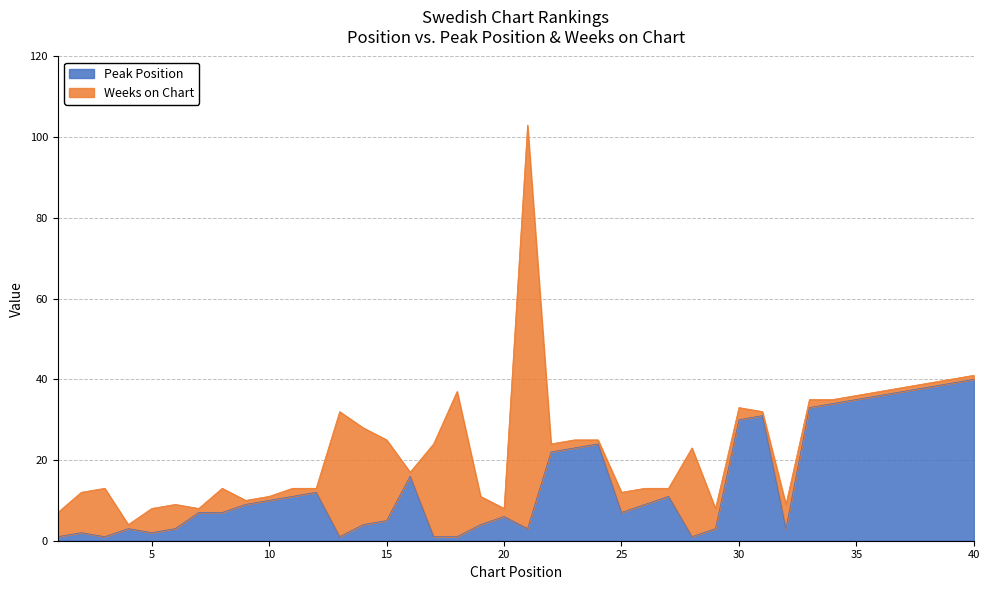

True or false: the data shows 21 at 16.

False